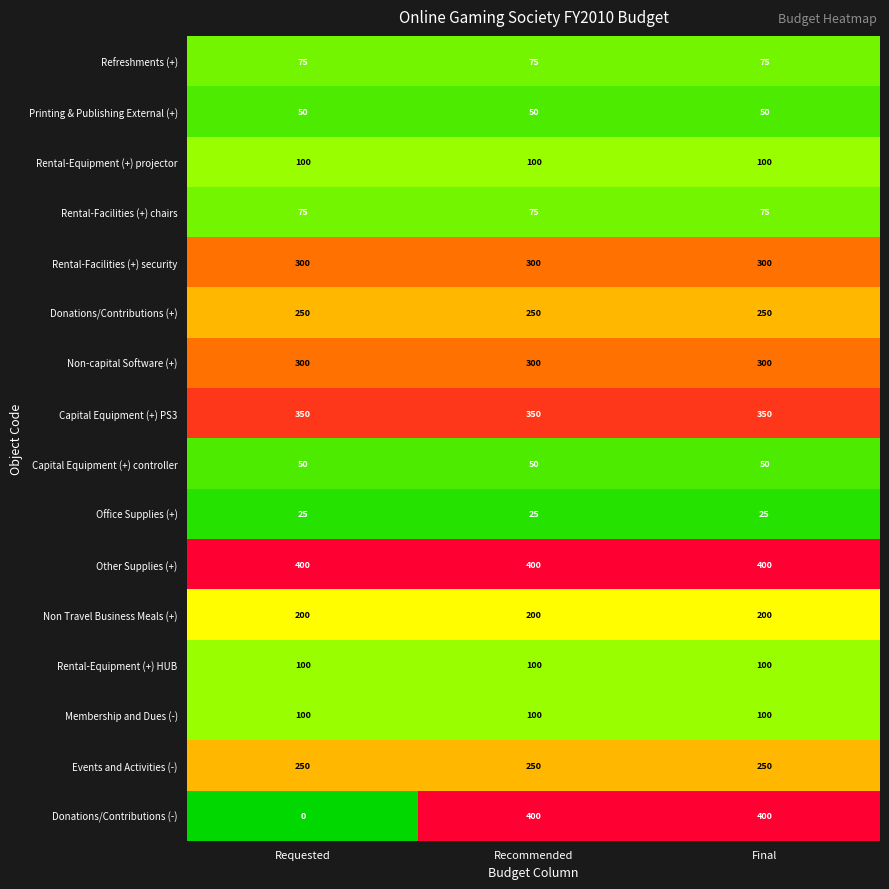

The Capital Equipment (+) controller series shows 50 at Final. True or false?

True